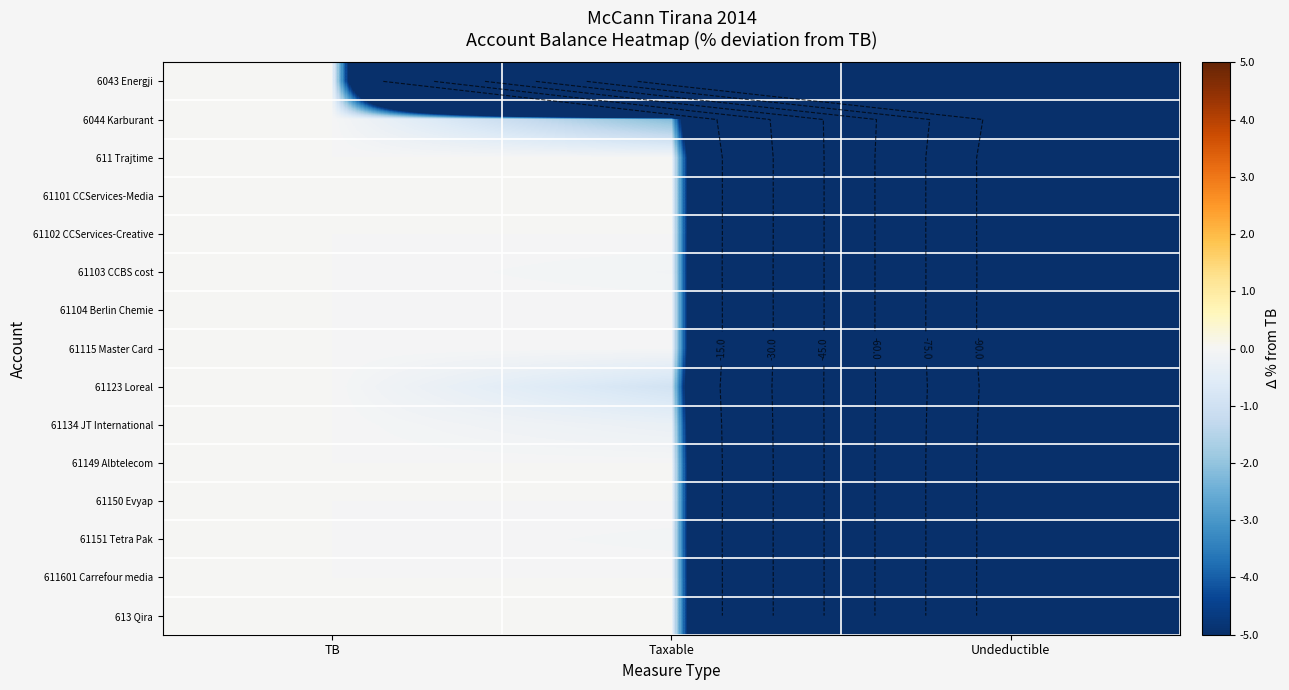

What is the total value across all series at Taxable?

-103.5